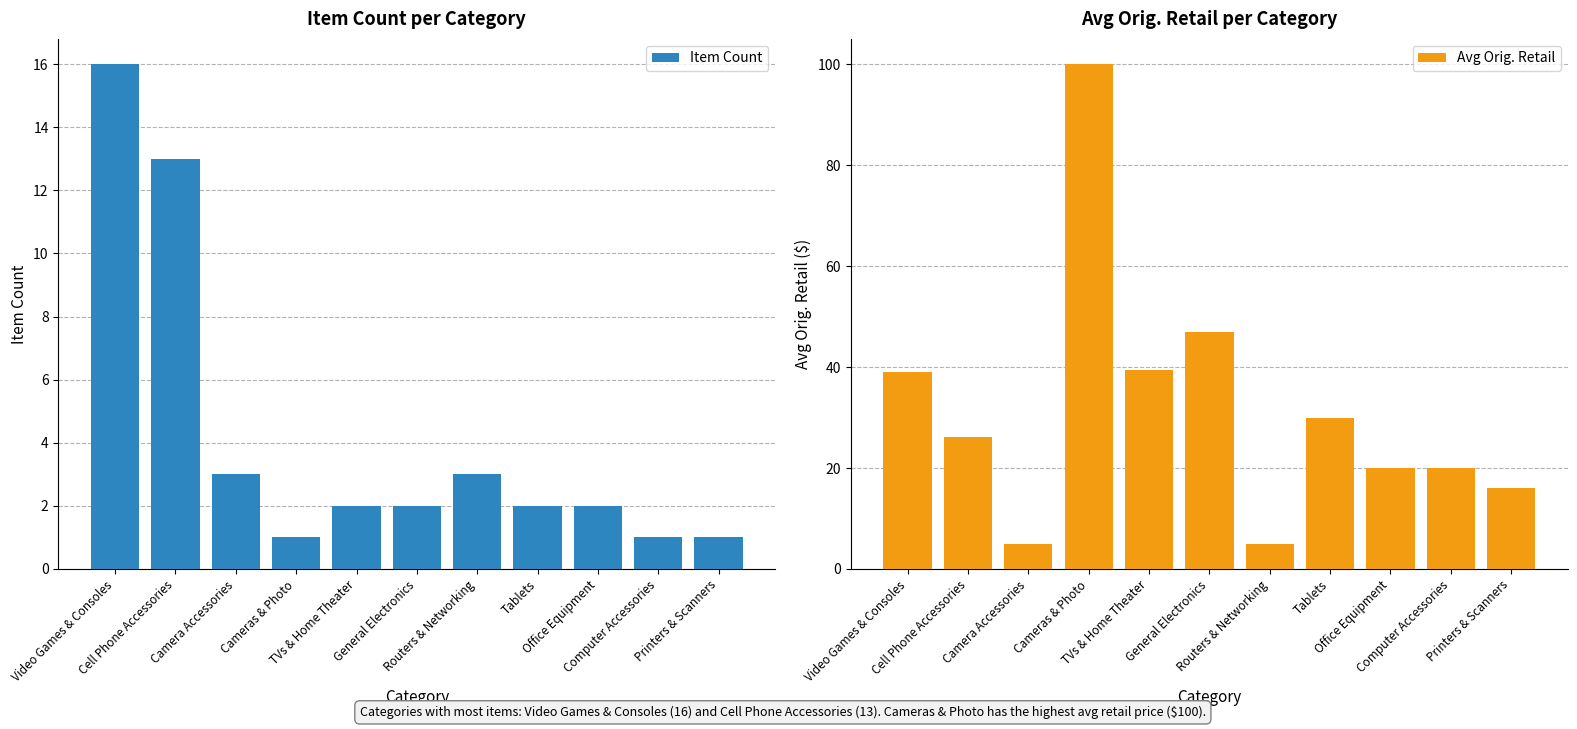

Reading right to left, extract all data points from this chart.

Item Count: 1.0	1.0	2.0	2.0	3.0	2.0	2.0	1.0	3.0	13.0	16.0
Avg Orig. Retail: 16.0	20.0	20.0	30.0	5.0	47.0	39.5	100.0	5.0	26.1	38.9